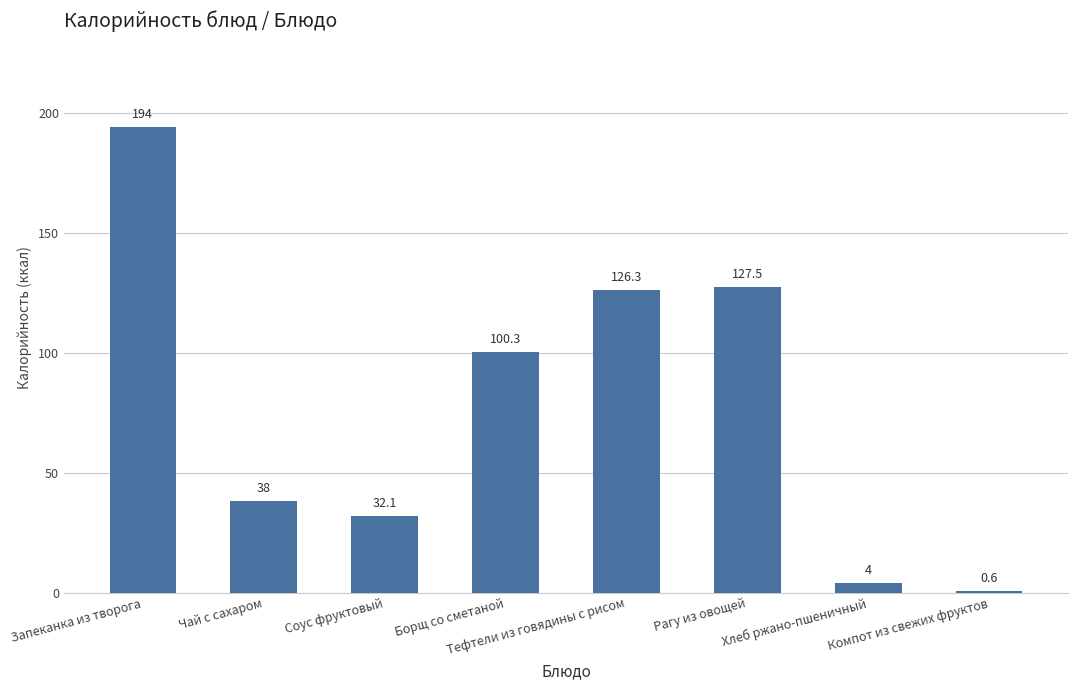

What is the maximum value shown in the chart?

194.0